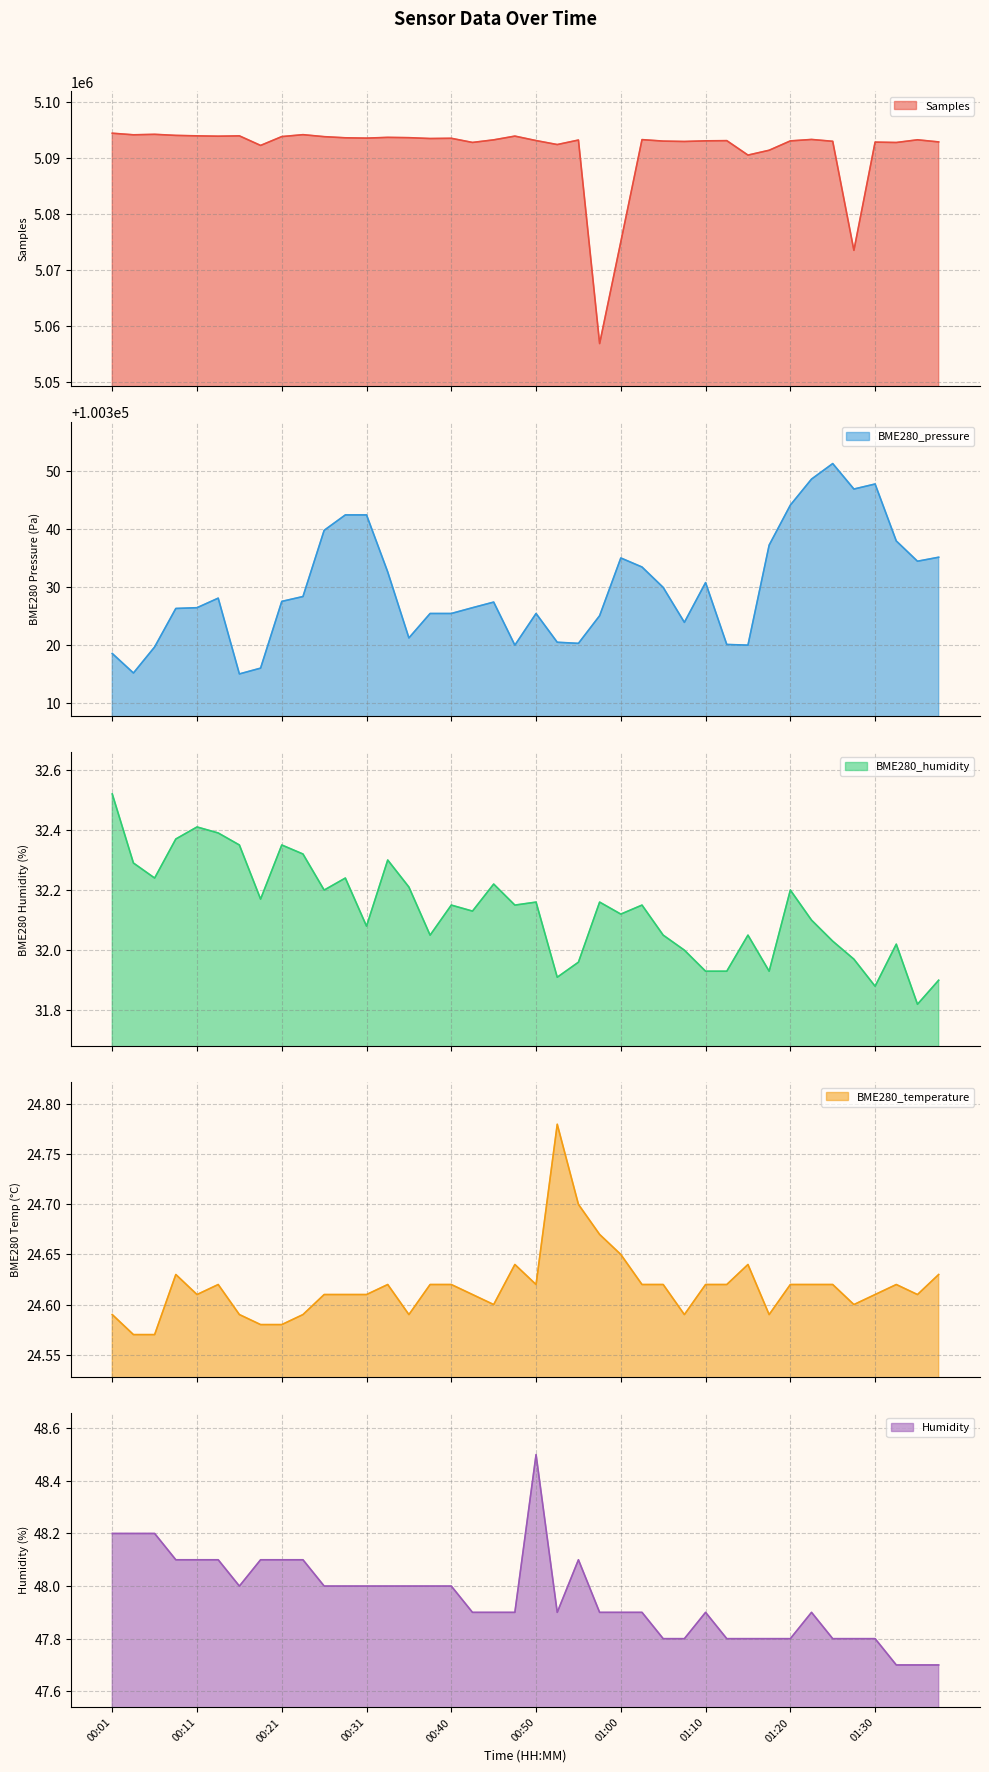

Reading right to left, transcribe all the data shown in this chart.

Samples: 5092885.0	5093263.0	5092782.0	5092851.0	5073527.0	5092996.0	5093325.0	5093067.0	5091398.0	5090534.0	5093114.0	5093077.0	5092964.0	5093031.0	5093296.0	5075047.0	5056875.0	5093220.0	5092416.0	5093127.0	5093923.0	5093254.0	5092792.0	5093534.0	5093492.0	5093644.0	5093697.0	5093564.0	5093621.0	5093825.0	5094180.0	5093837.0	5092259.0	5093967.0	5093908.0	5093968.0	5094050.0	5094240.0	5094156.0	5094438.0
BME280_pressure: 100335.1	100334.4	100337.9	100347.8	100346.9	100351.3	100348.6	100344.1	100337.2	100319.9	100320.1	100330.8	100323.9	100329.9	100333.4	100335.0	100325.0	100320.2	100320.4	100325.4	100319.9	100327.4	100326.4	100325.4	100325.4	100321.2	100332.6	100342.4	100342.4	100339.8	100328.3	100327.5	100316.0	100315.0	100328.1	100326.4	100326.3	100319.6	100315.1	100318.5
BME280_humidity: 31.9	31.8	32.0	31.9	32.0	32.0	32.1	32.2	31.9	32.0	31.9	31.9	32.0	32.0	32.1	32.1	32.2	32.0	31.9	32.2	32.1	32.2	32.1	32.1	32.0	32.2	32.3	32.1	32.2	32.2	32.3	32.4	32.2	32.4	32.4	32.4	32.4	32.2	32.3	32.5
BME280_temperature: 24.6	24.6	24.6	24.6	24.6	24.6	24.6	24.6	24.6	24.6	24.6	24.6	24.6	24.6	24.6	24.6	24.7	24.7	24.8	24.6	24.6	24.6	24.6	24.6	24.6	24.6	24.6	24.6	24.6	24.6	24.6	24.6	24.6	24.6	24.6	24.6	24.6	24.6	24.6	24.6
Humidity: 47.7	47.7	47.7	47.8	47.8	47.8	47.9	47.8	47.8	47.8	47.8	47.9	47.8	47.8	47.9	47.9	47.9	48.1	47.9	48.5	47.9	47.9	47.9	48.0	48.0	48.0	48.0	48.0	48.0	48.0	48.1	48.1	48.1	48.0	48.1	48.1	48.1	48.2	48.2	48.2